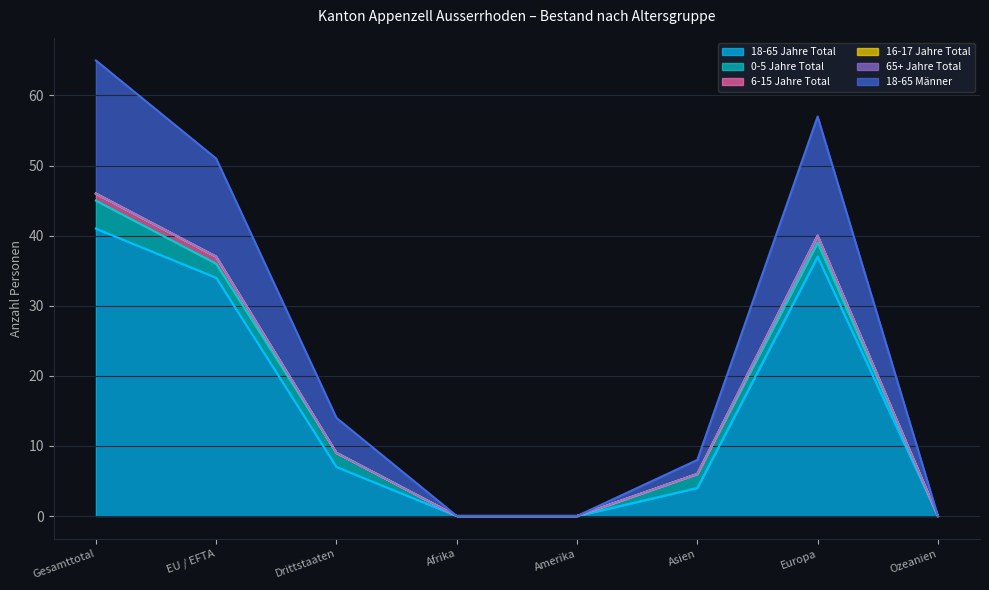

What are all the series names shown in the legend?

18-65 Jahre Total, 0-5 Jahre Total, 6-15 Jahre Total, 16-17 Jahre Total, 65+ Jahre Total, 18-65 Männer